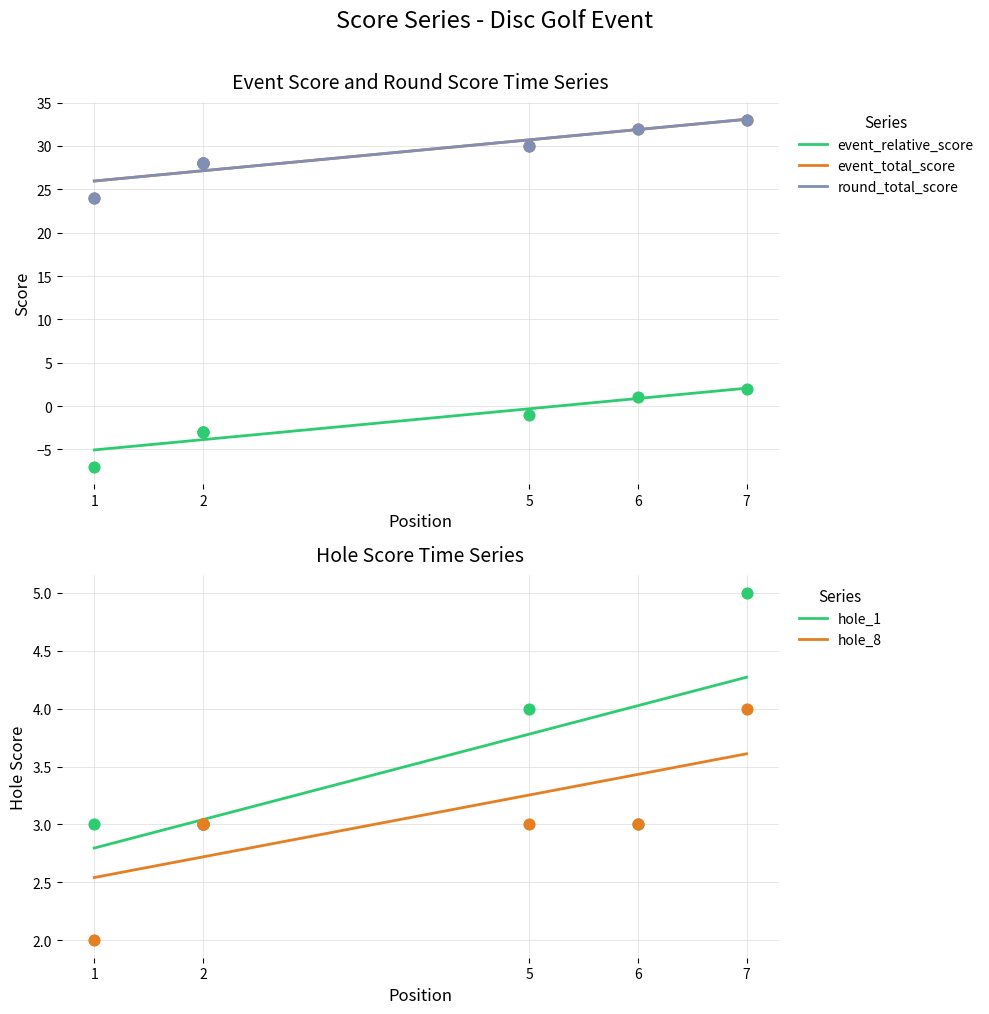

True or false: hole_8 and hole_1 cross at least once.

False